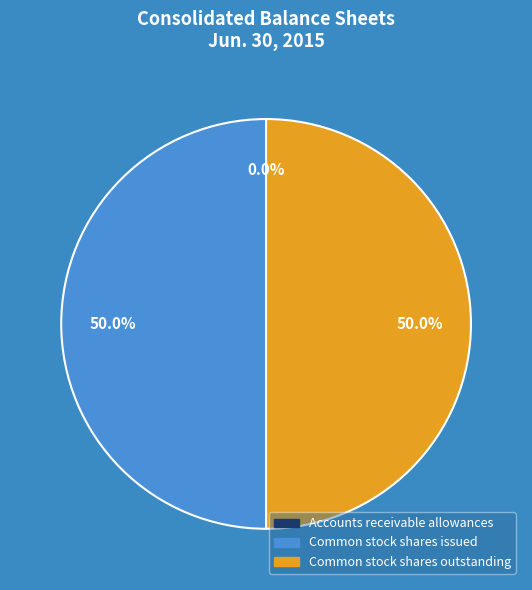

Combined, what portion of the pie is Common stock shares outstanding and Common stock shares issued?

100.0%